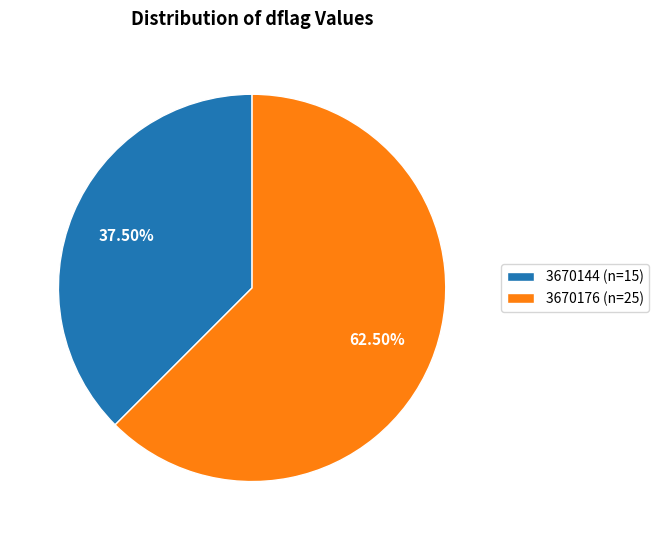

Is the sum of 3670144 (n=15) and 3670176 (n=25) greater than half?

Yes